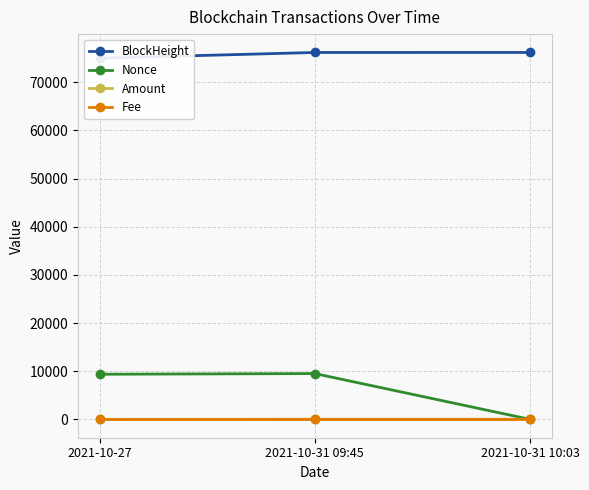

Is the value of Amount at 2021-10-31 09:45 greater than the value of Nonce at 2021-10-31 09:45?

No